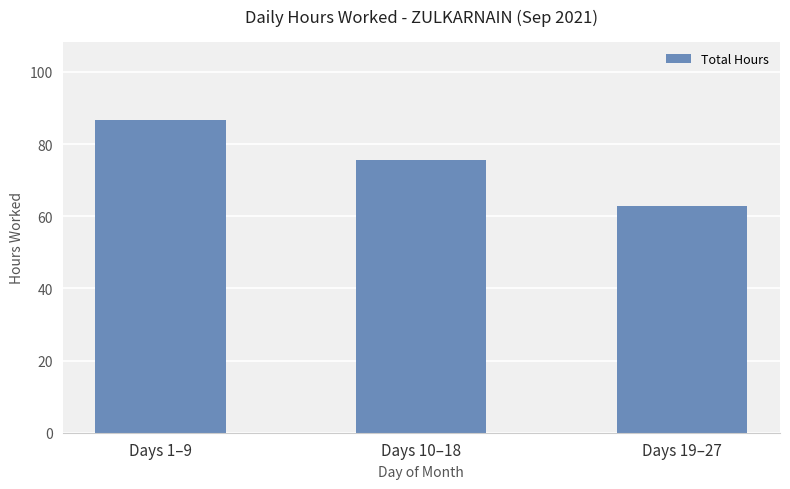

What is the ratio of the value at Days 1–9 to the value at Days 19–27?

1.4